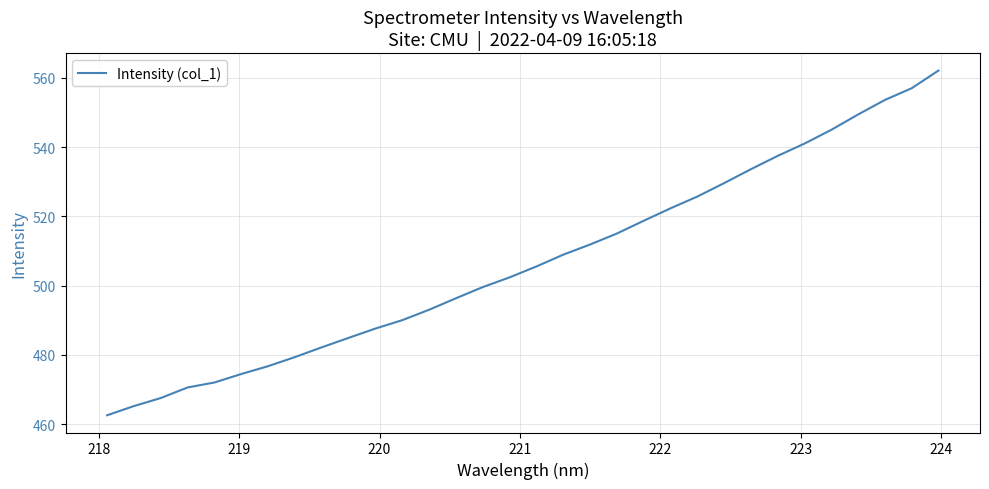

Is this an area chart (filled region under the line)?

No